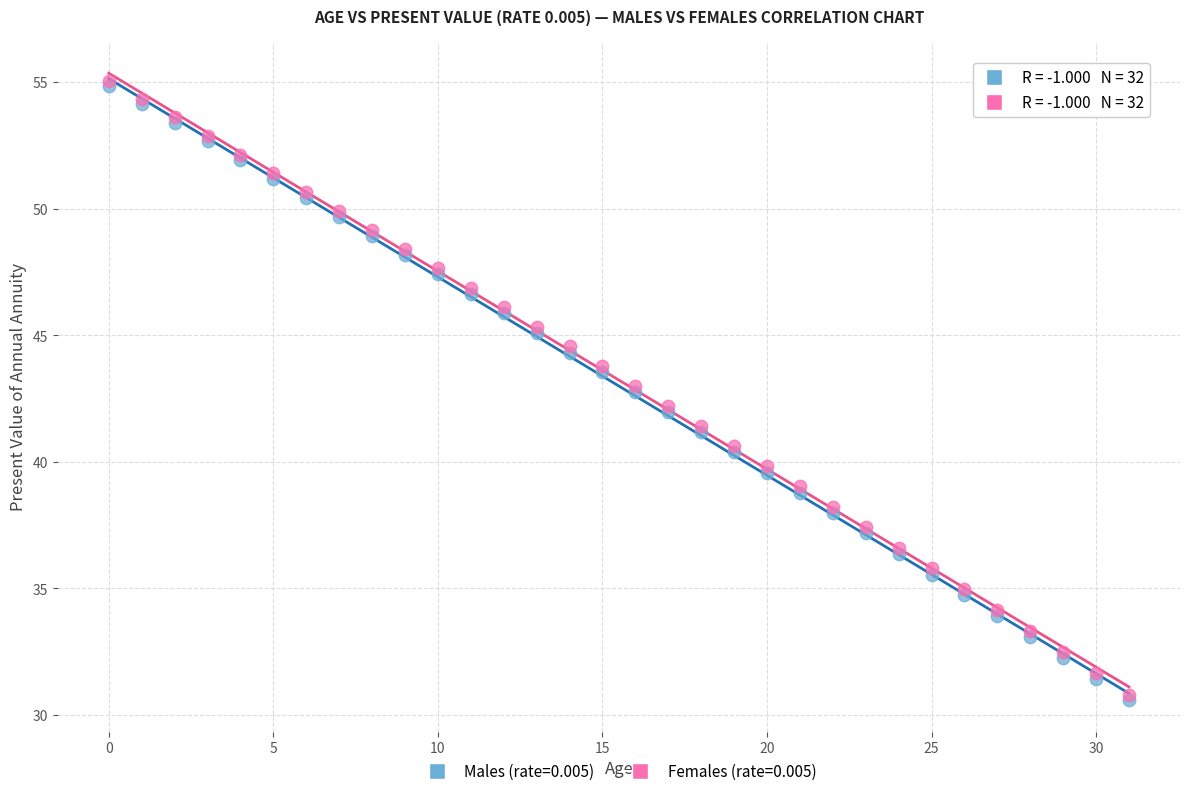

Which series has the widest spread of Y values?

Males (rate=0.005)